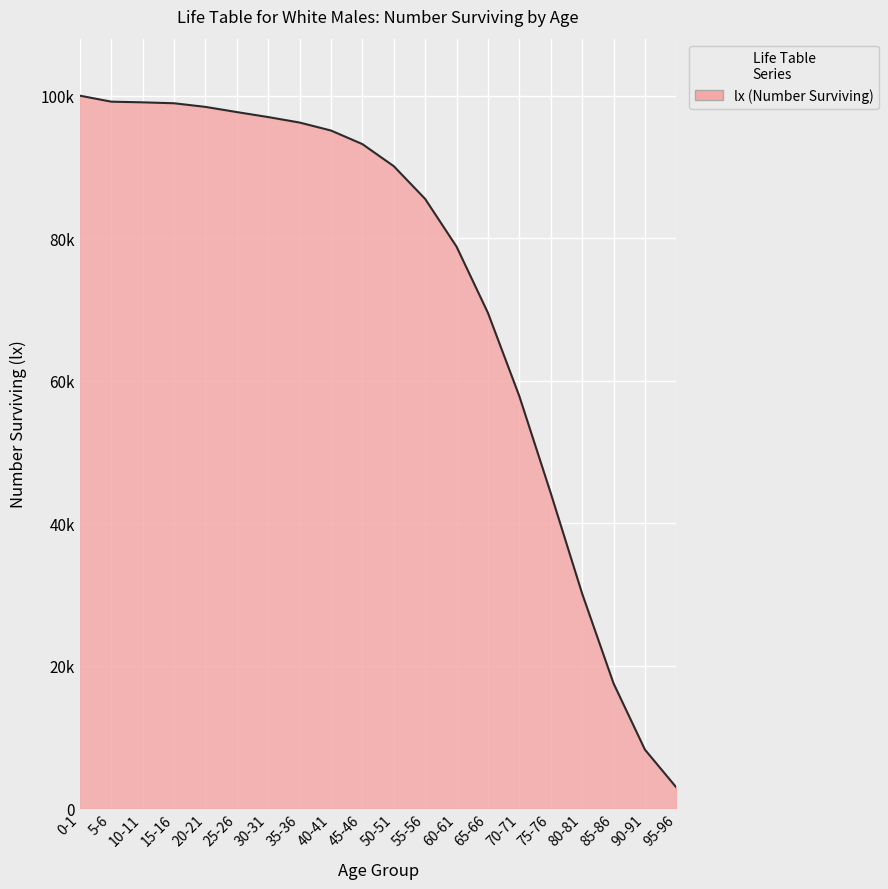

Does the chart have visible grid lines?

Yes